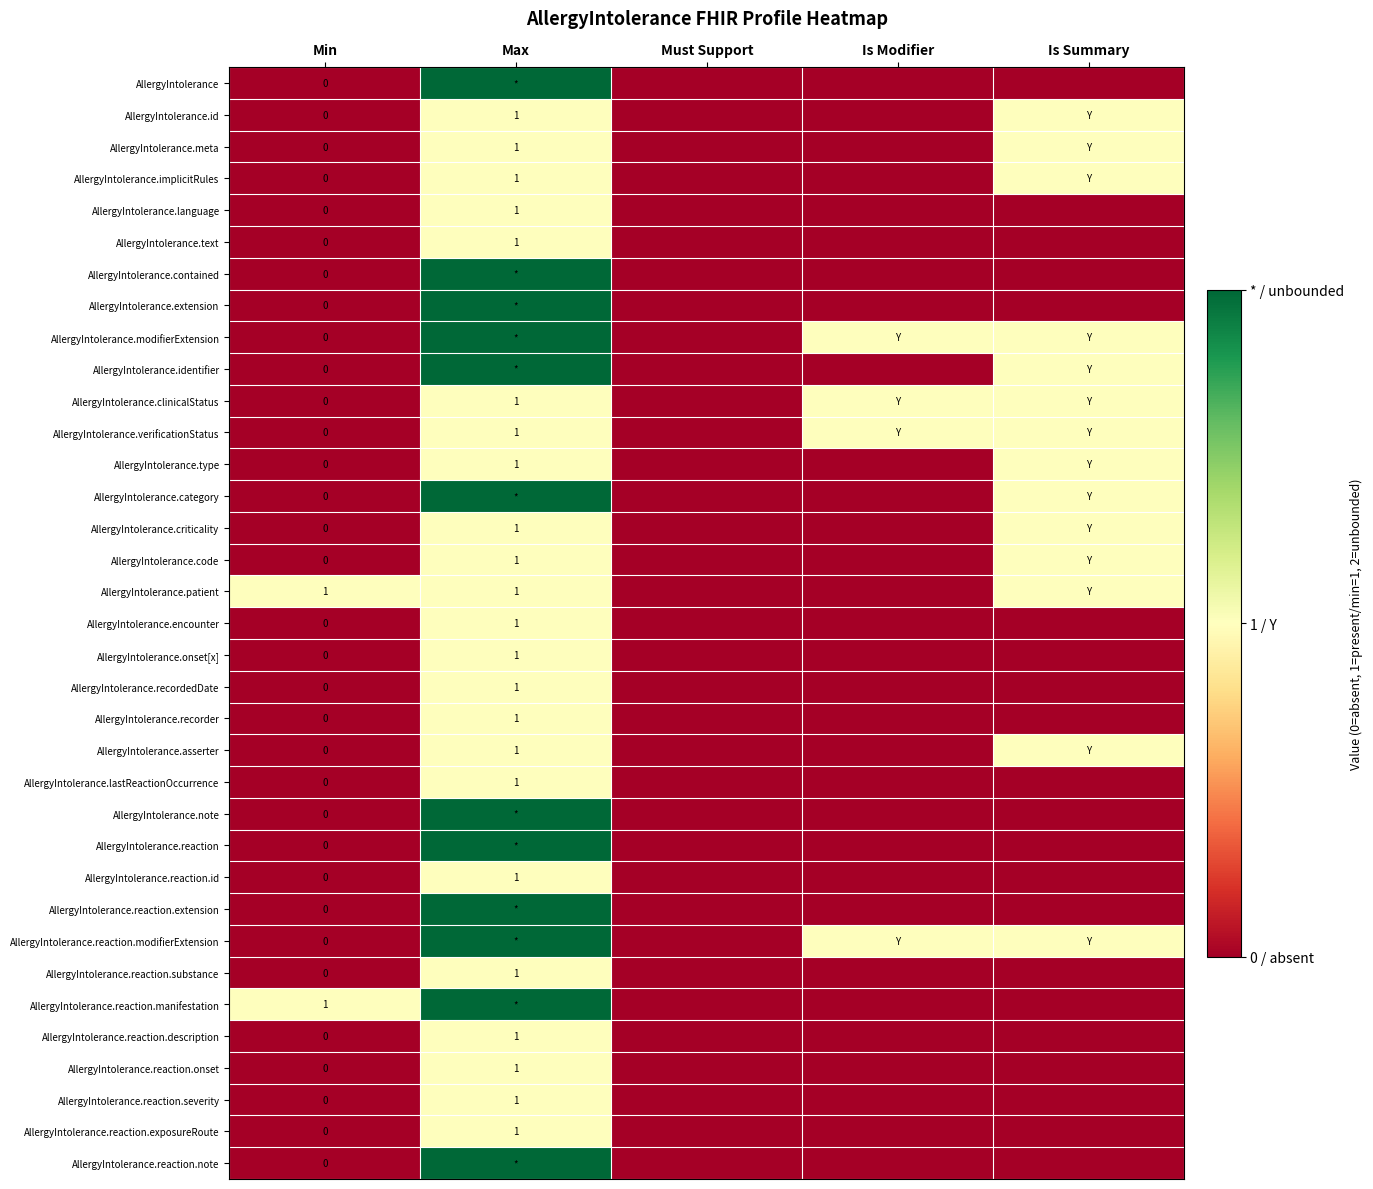

Is the value of AllergyIntolerance.verificationStatus at Min greater than the value of AllergyIntolerance.onset[x] at Max?

No